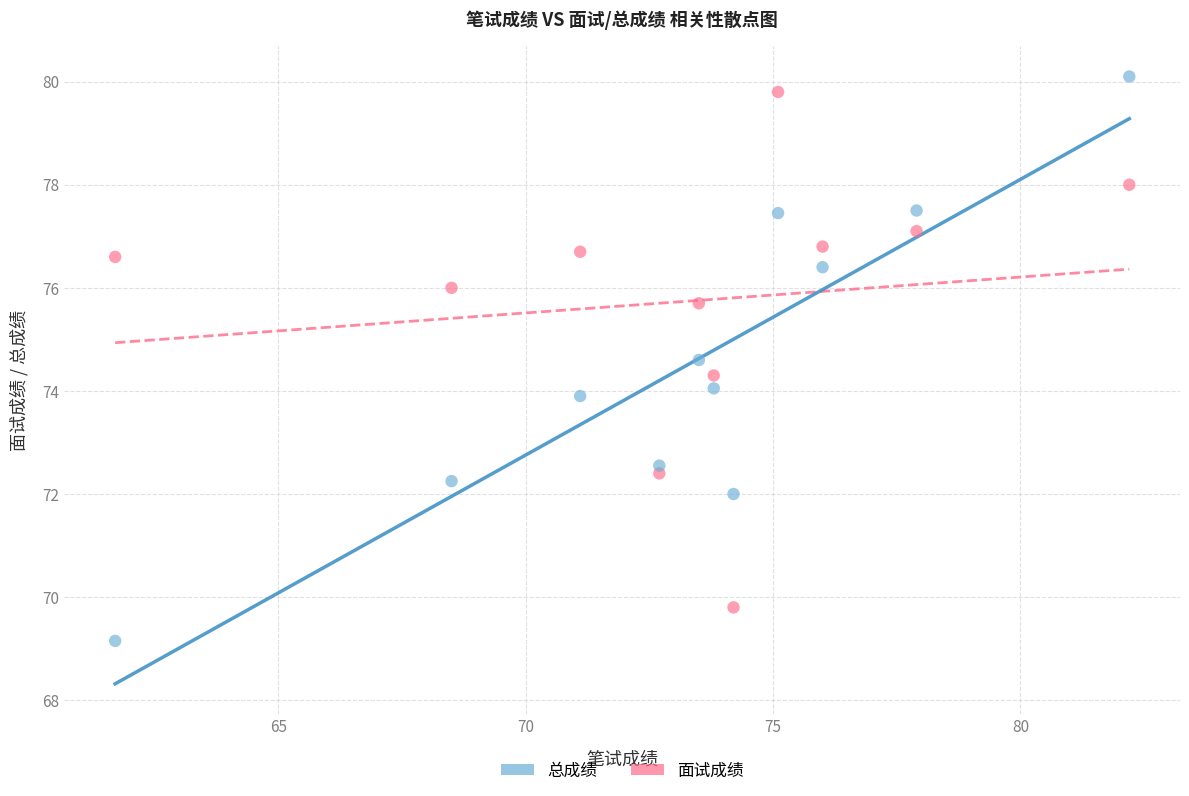

Which series contains the lowest Y value?

总成绩